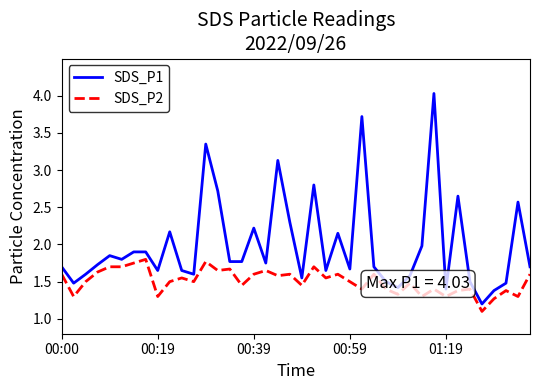

True or false: SDS_P2 and SDS_P1 intersect in this chart.

False